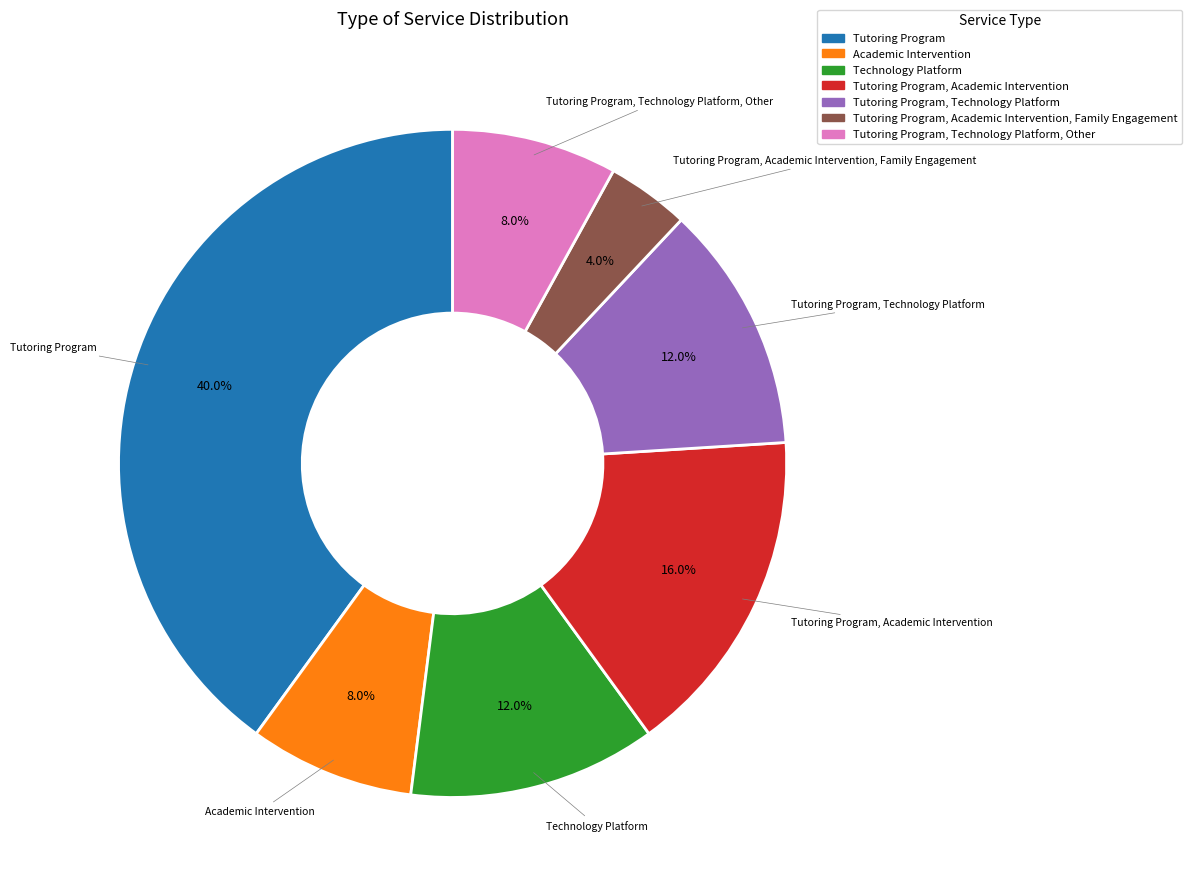

Is there any slice that represents more than half of the pie?

No